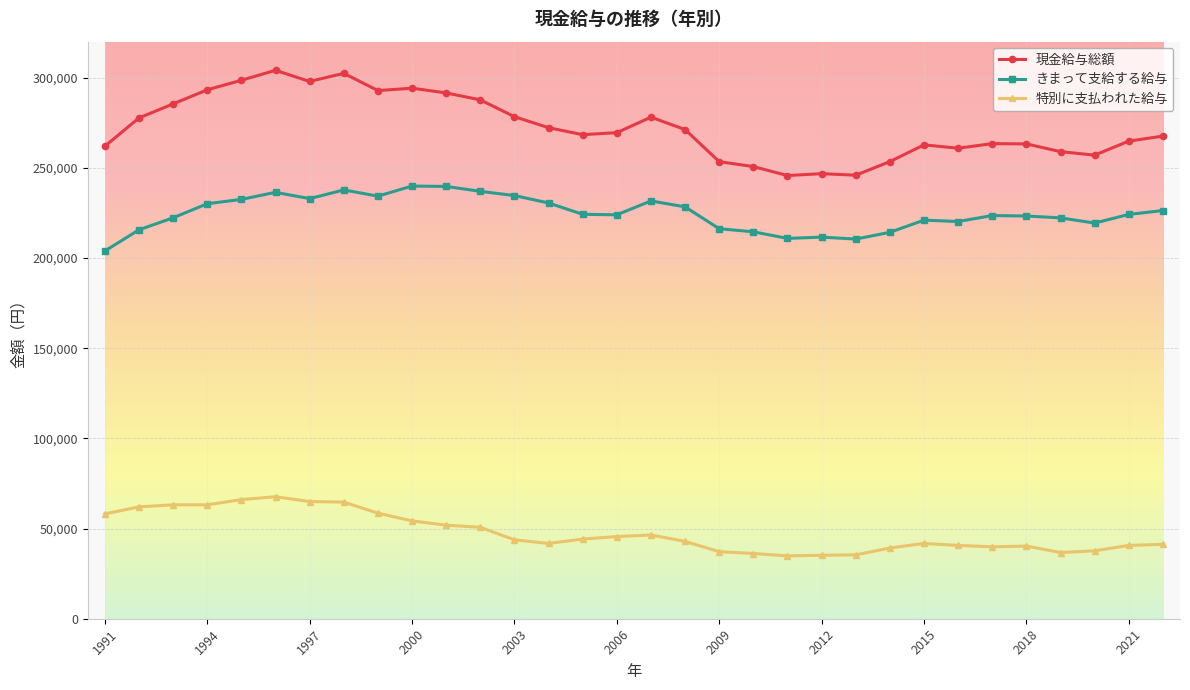

True or false: 現金給与総額 has more than 1 points higher than both neighbors.

True